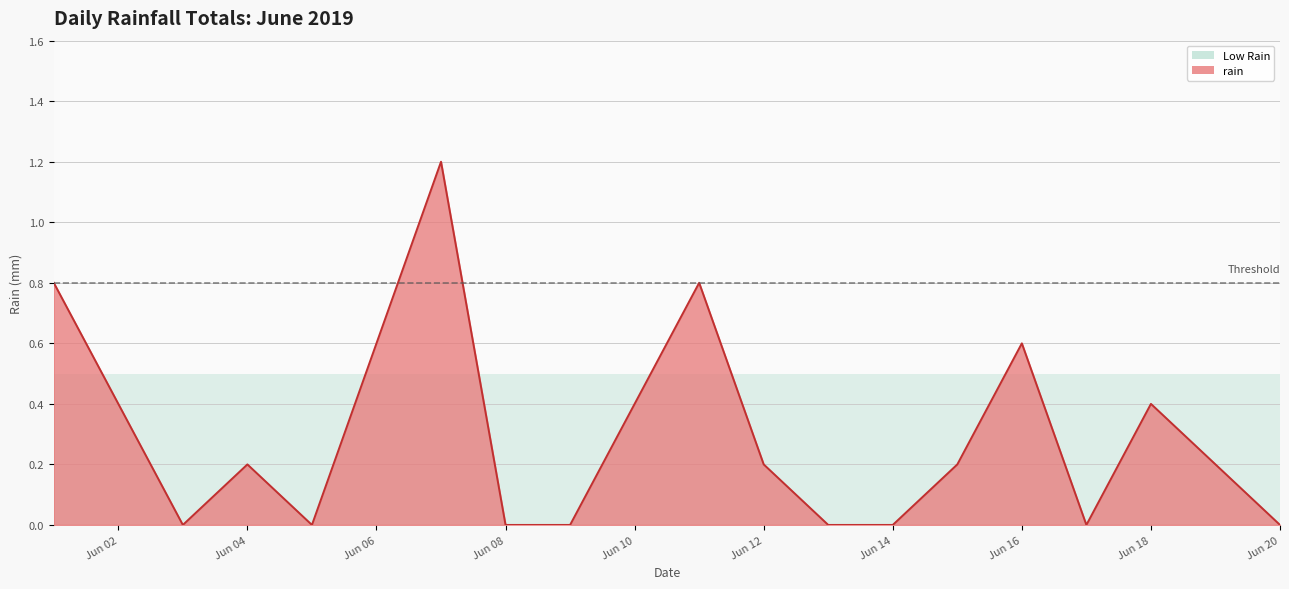

What is the difference between the maximum and minimum values?

1.2